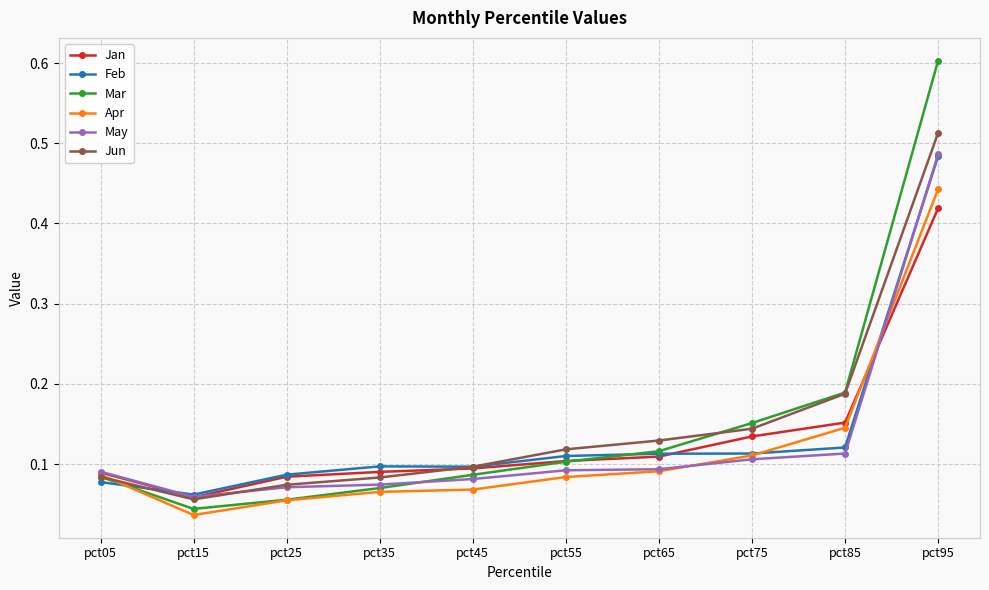

True or false: Mar has a value of 0.3 at pct85.

False